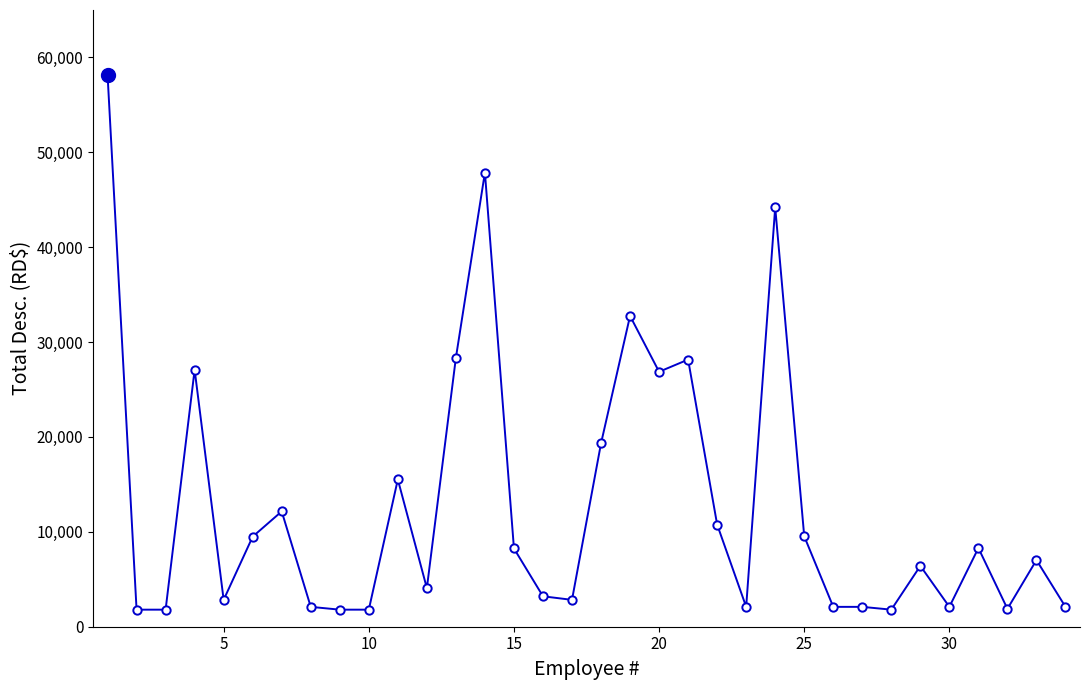

What is the greatest value displayed?

58186.2